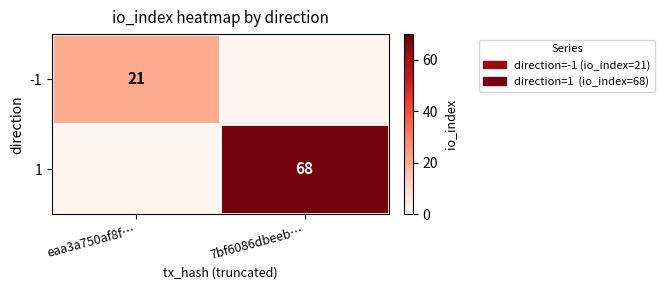

Which category has the lowest value across all series?

7bf6086dbeeb…